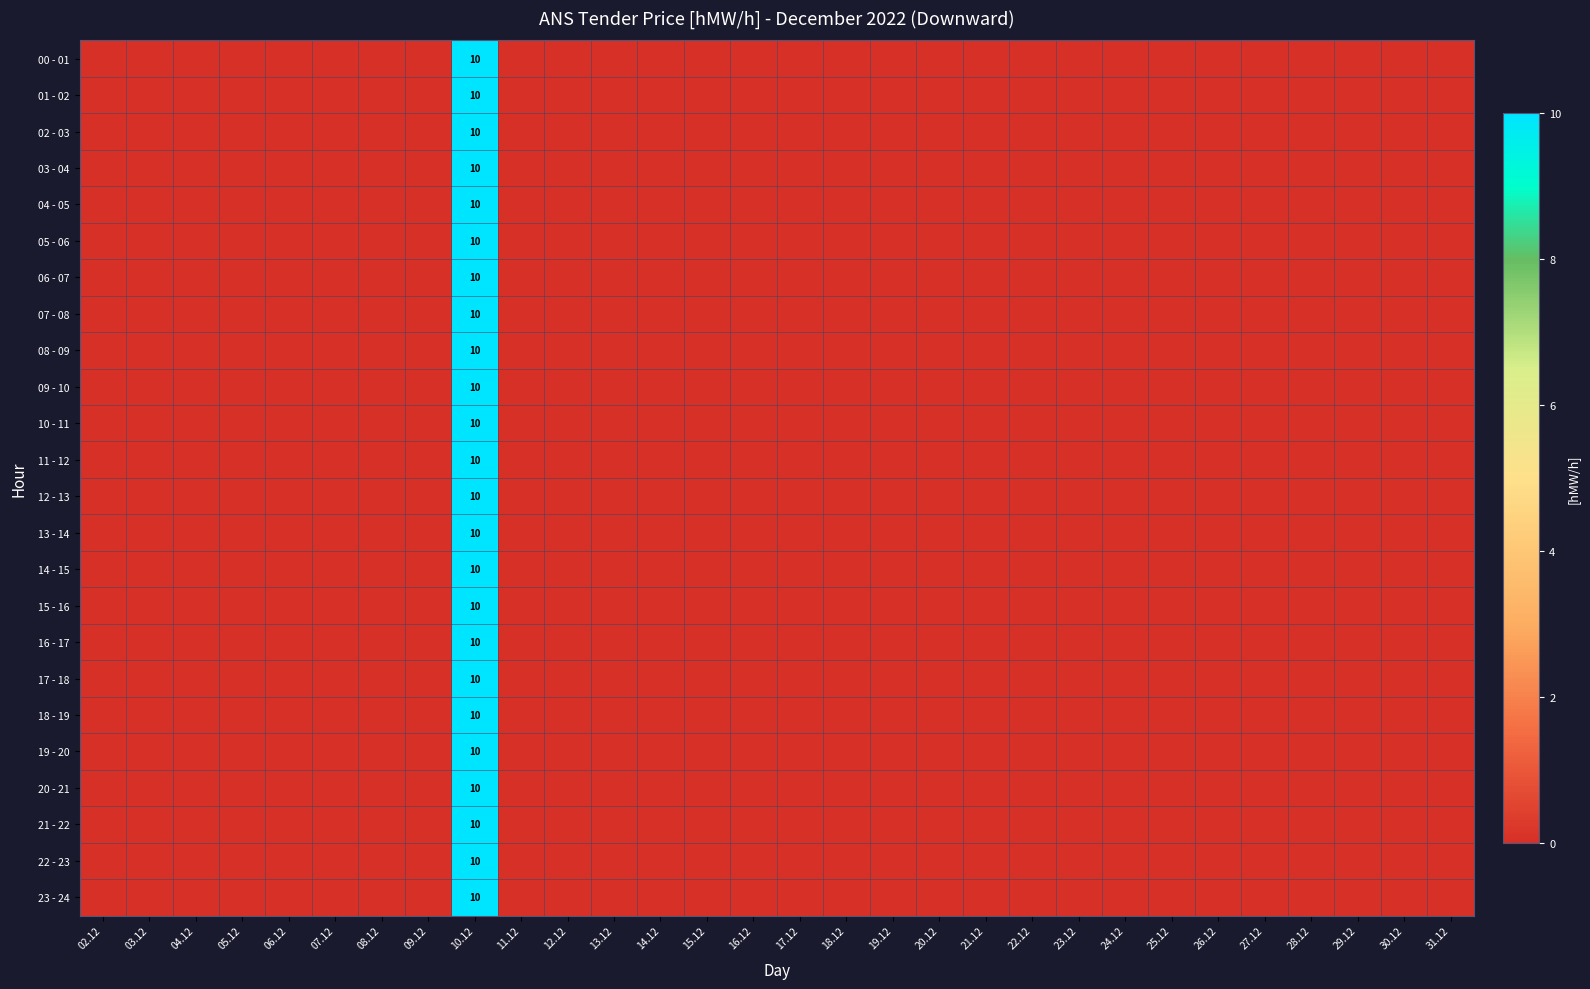

The value of 12 - 13 at 29.12 is 4. True or false?

False